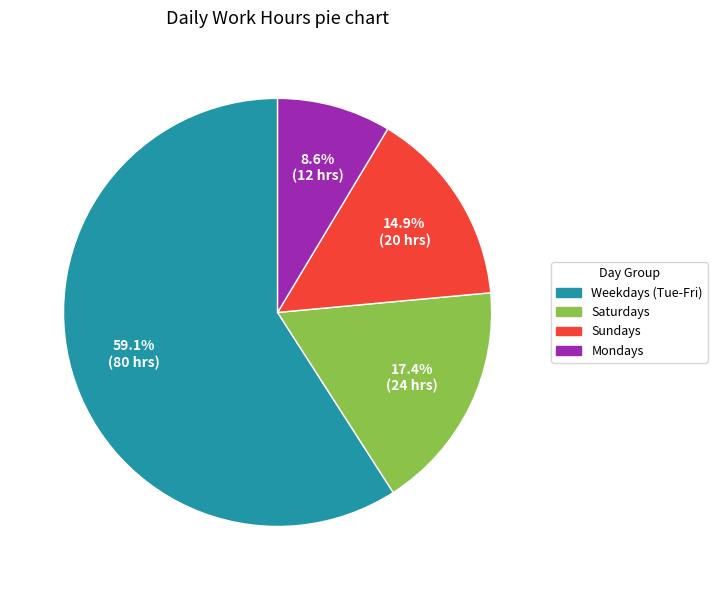

Which slice represents more than half of the pie?

Weekdays (Tue-Fri)